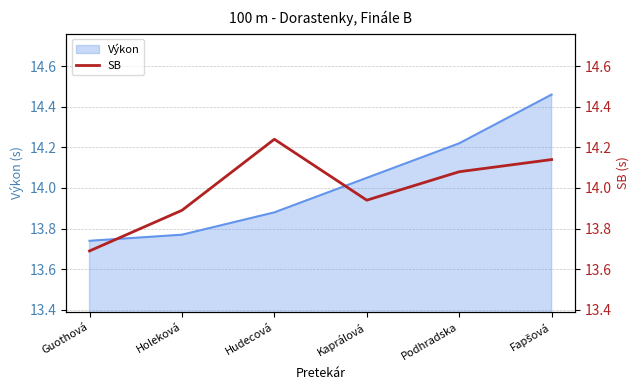

Count the values in the range 13 to 14.

3